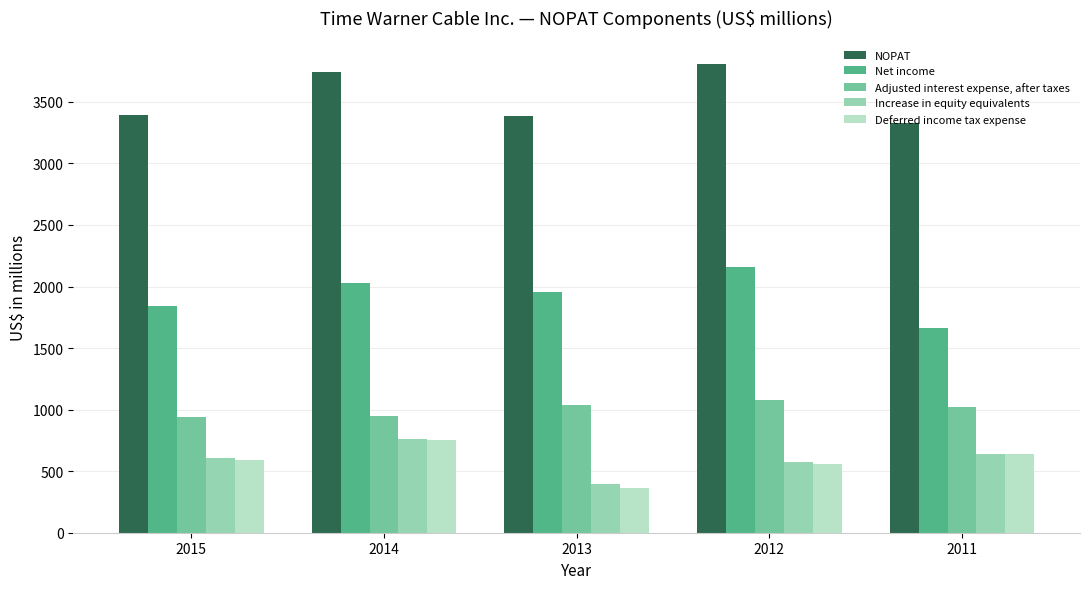

True or false: Increase in equity equivalents has a value of 784 at 2012.

False